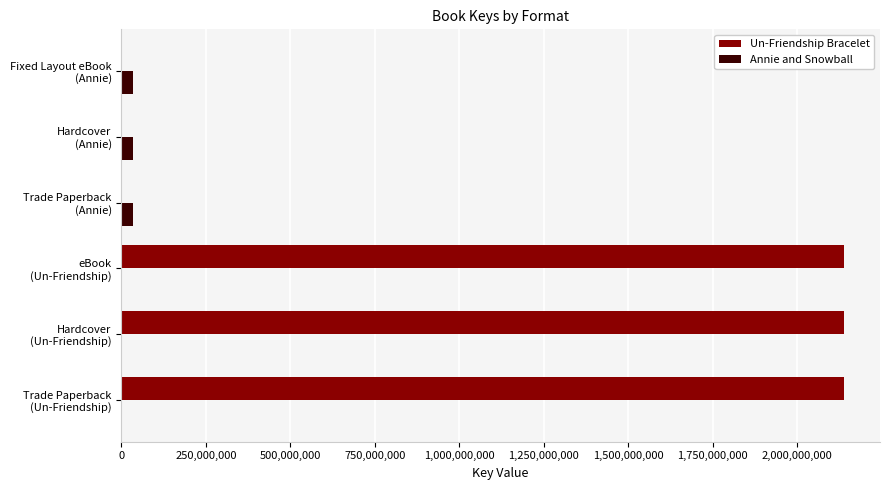

What is the greatest value displayed?

2138745984